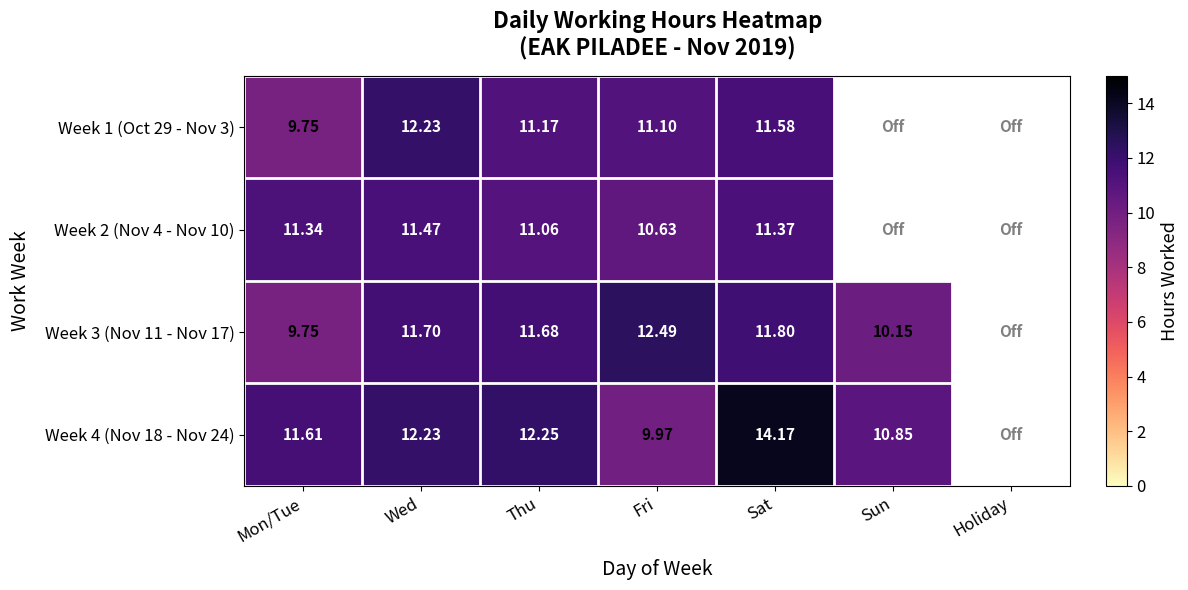

Count the number of categories in the chart.

7